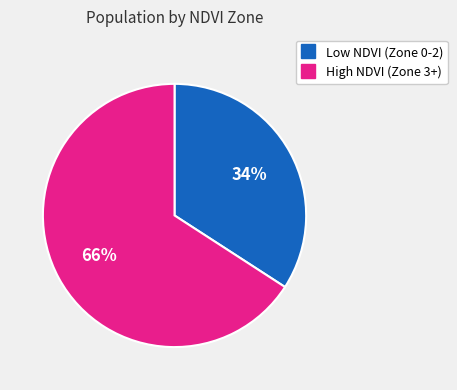

To the nearest percent, what is the difference between the largest and smallest slice percentages?

32%